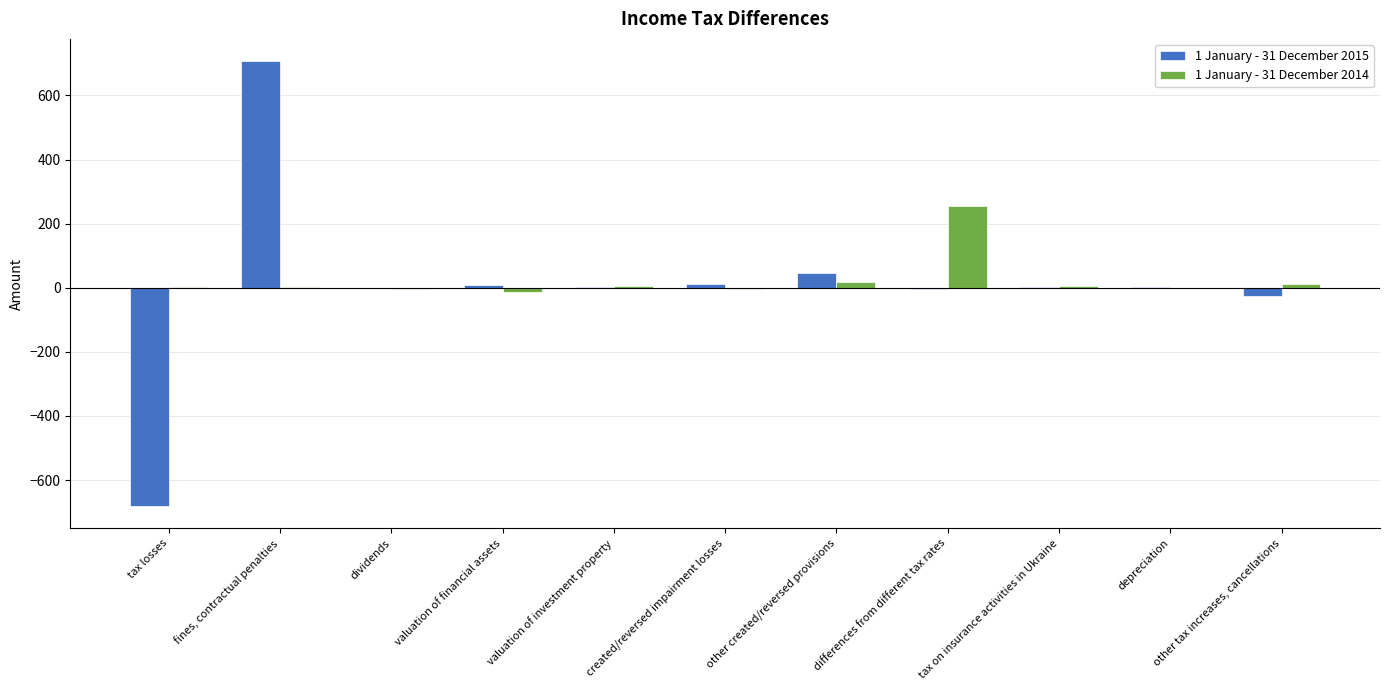

At which category is the sum across all series the highest?

fines, contractual penalties